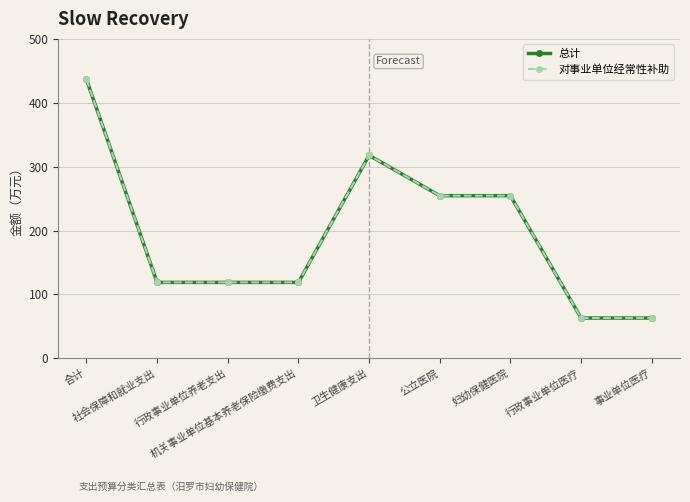

Is this an area chart (filled region under the line)?

No